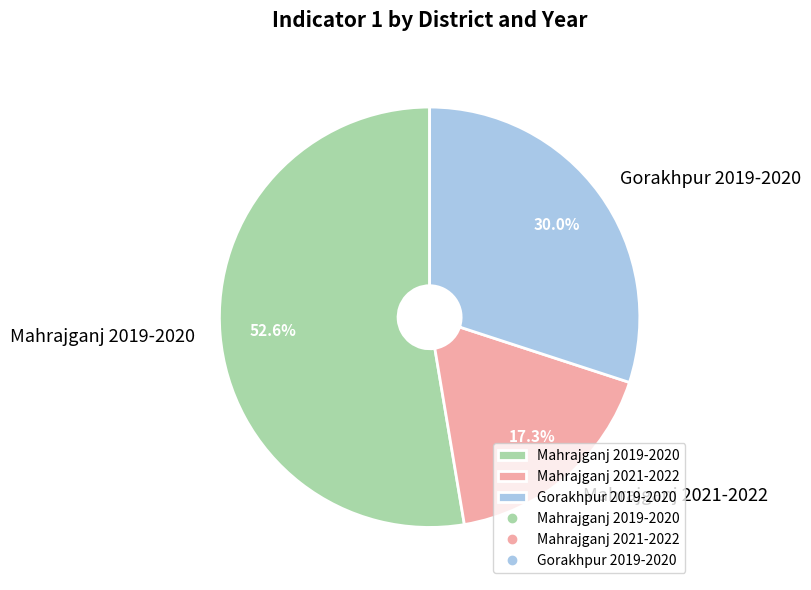

Combined, what portion of the pie is Gorakhpur 2019-2020 and Mahrajganj 2019-2020?

82.7%